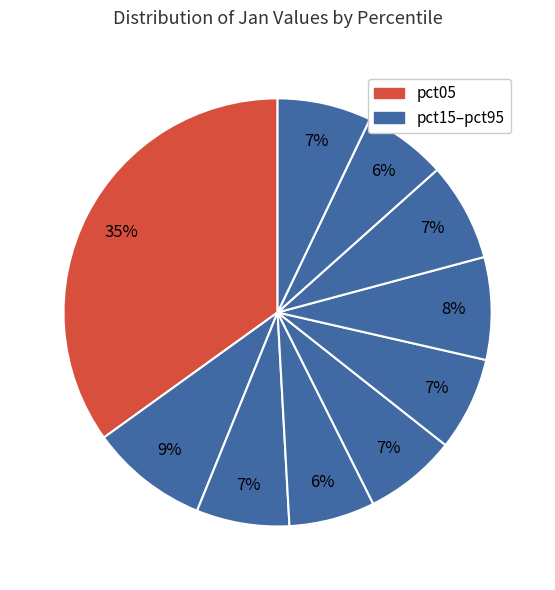

How many slices are in this pie chart?

10